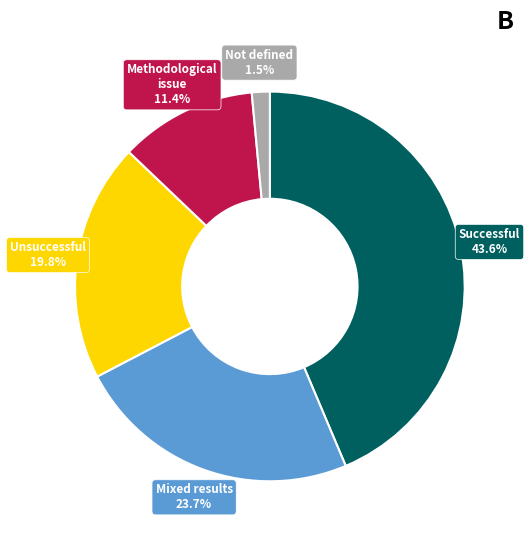

Between Mixed results and Not defined, which is larger?

Mixed results